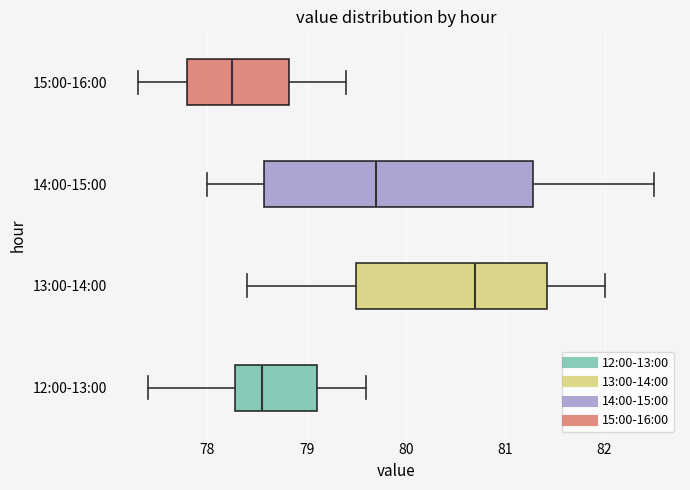

Where does the right whisker of the box for 12:00-13:00 end on the x-axis? The values are not printed on the chart, so give them approximately, as read against the axis.

79.6